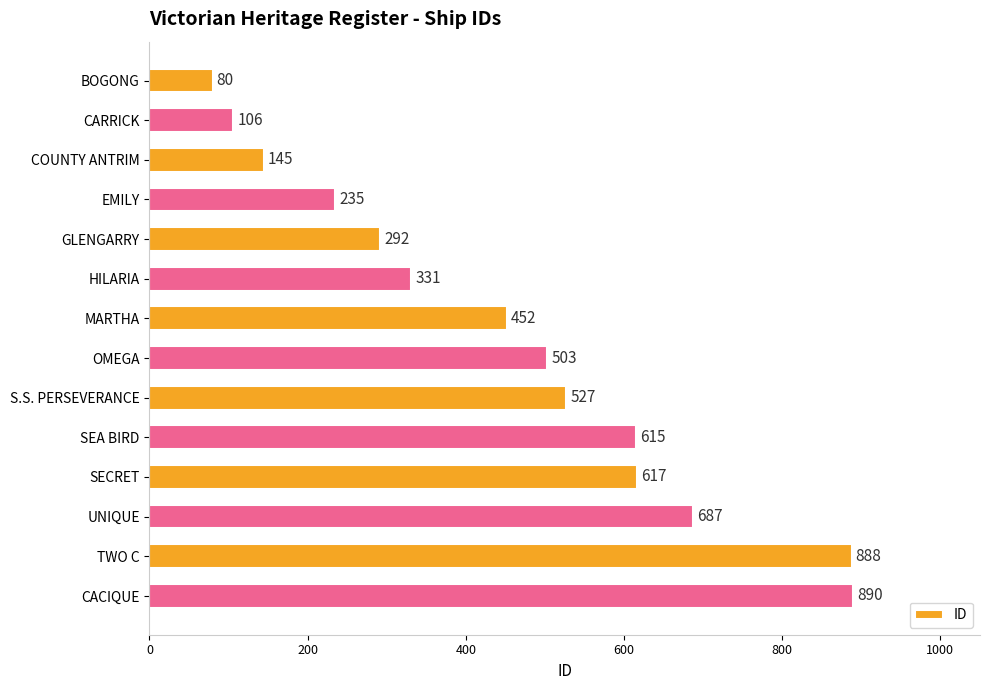

At which category does the chart reach its peak across all series?

CACIQUE